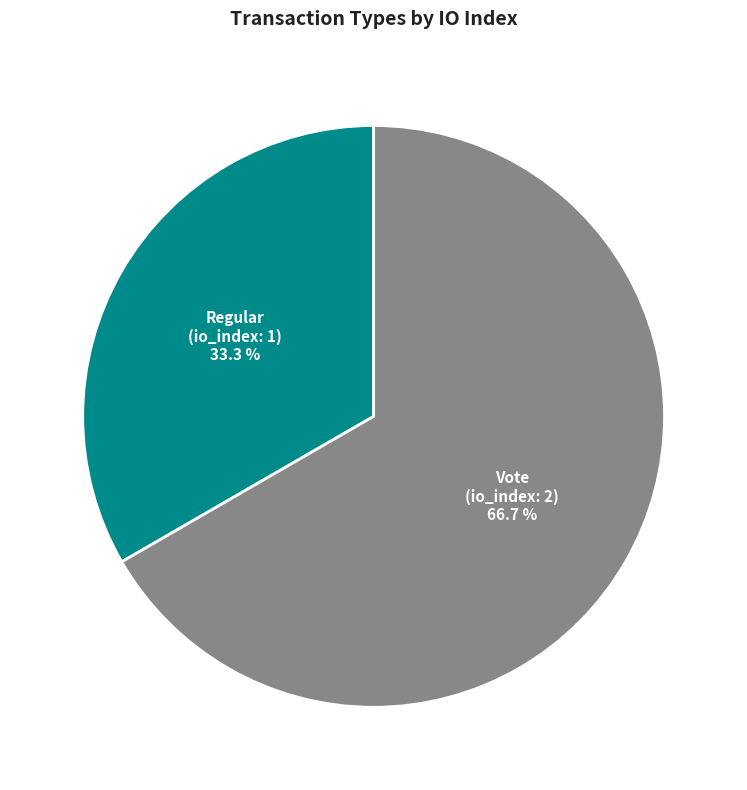

Is there a majority slice in this chart?

Yes